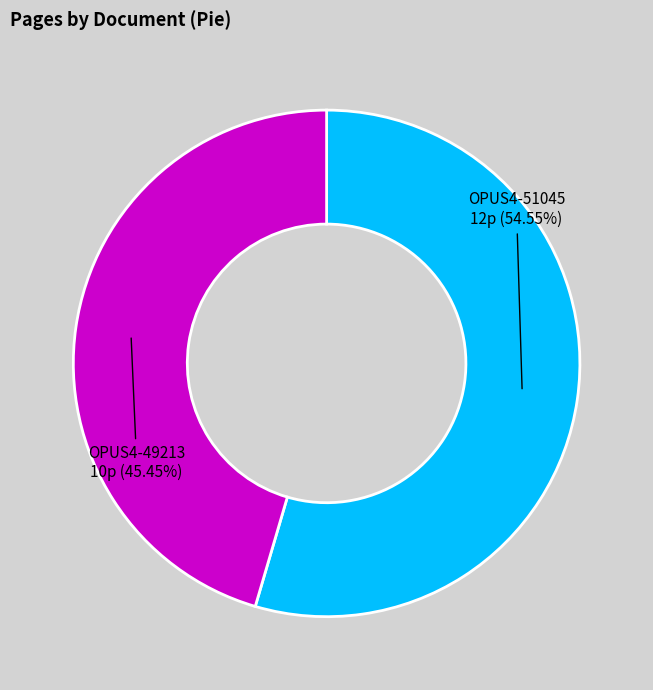

Does any single category account for the majority?

Yes